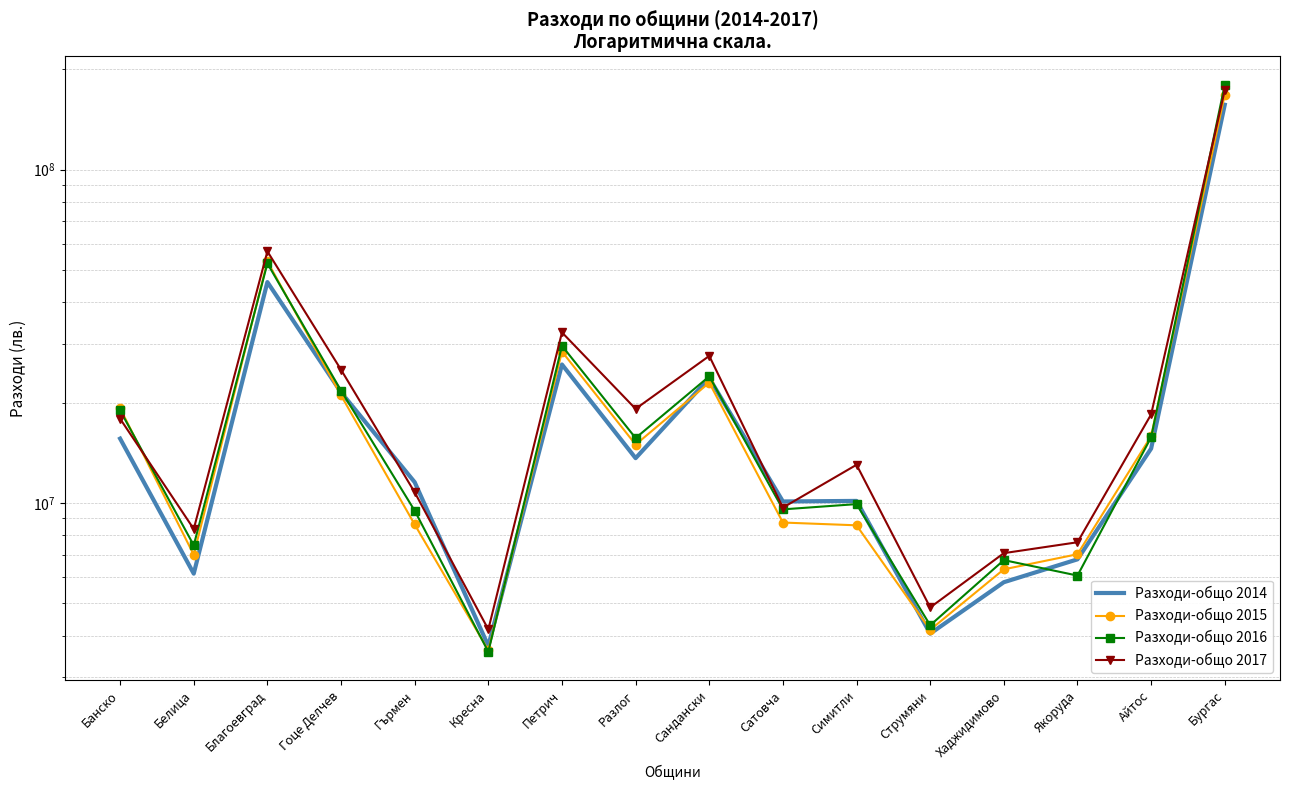

What are all the series names shown in the legend?

Разходи-общо 2014, Разходи-общо 2015, Разходи-общо 2016, Разходи-общо 2017